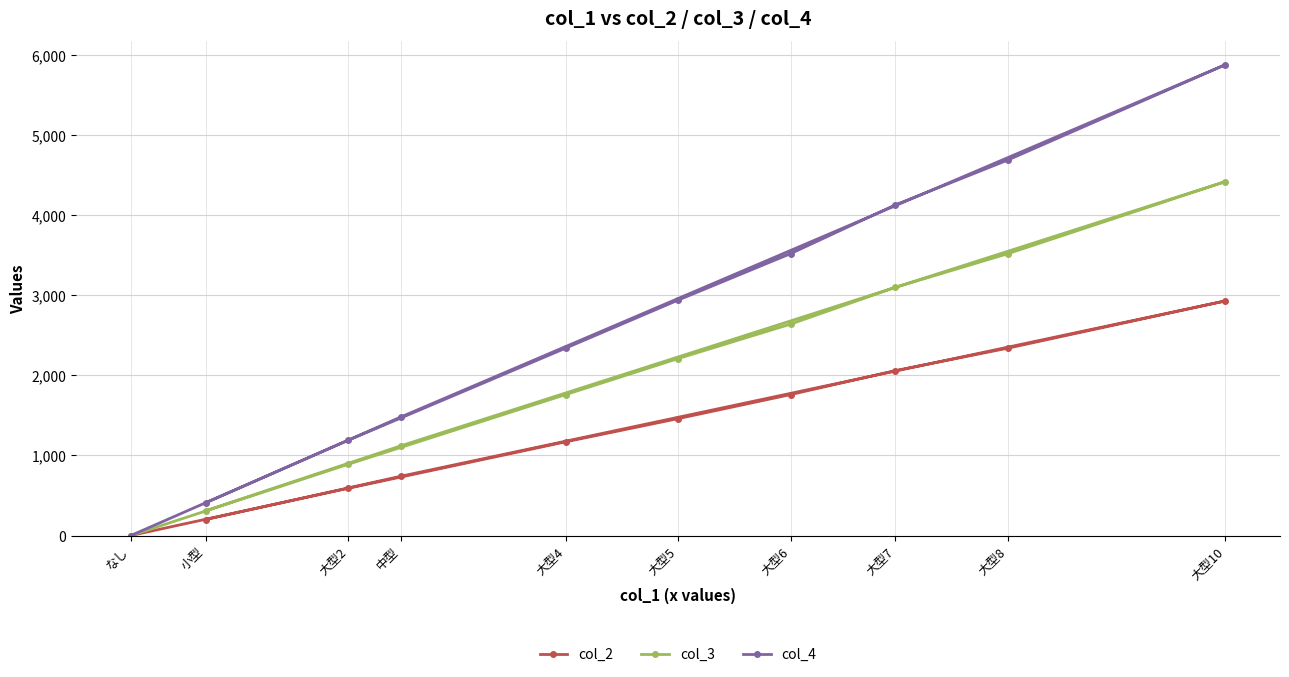

The value of col_2 at 中型 is 740. True or false?

True